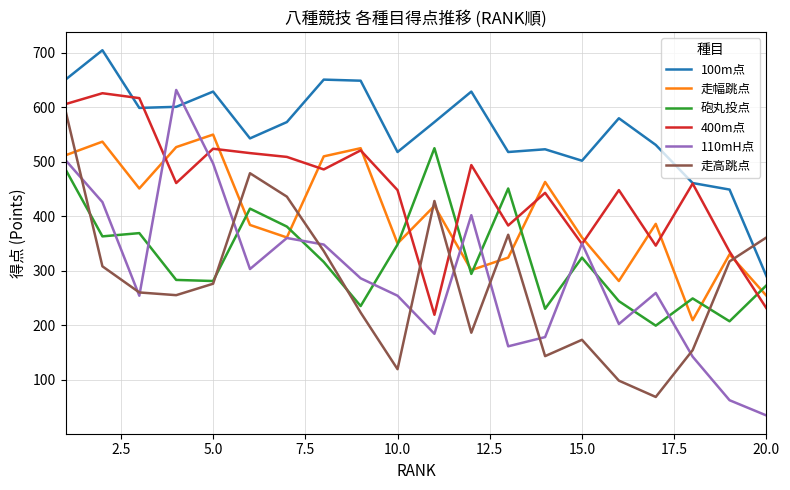

Which series has the largest total across all categories?

100m点